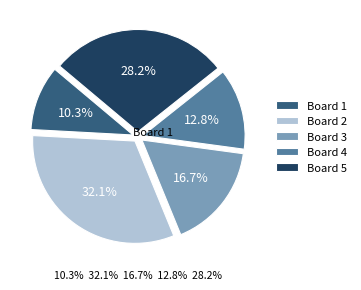

Rank the categories by value from lowest to highest.

Board 1, Board 4, Board 3, Board 5, Board 2